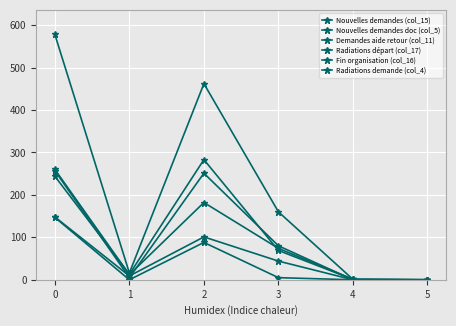

How many series are shown in this chart?

6